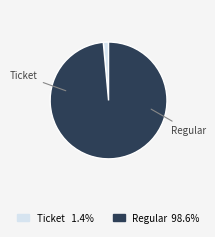

Is there any slice that represents more than half of the pie?

Yes